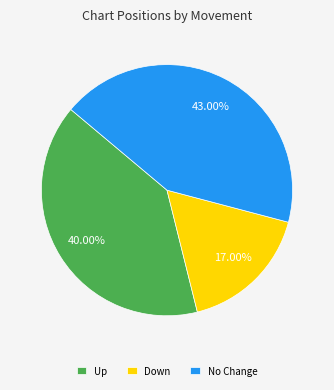

Approximately how many times larger is the value at Down compared to Up?

0.4